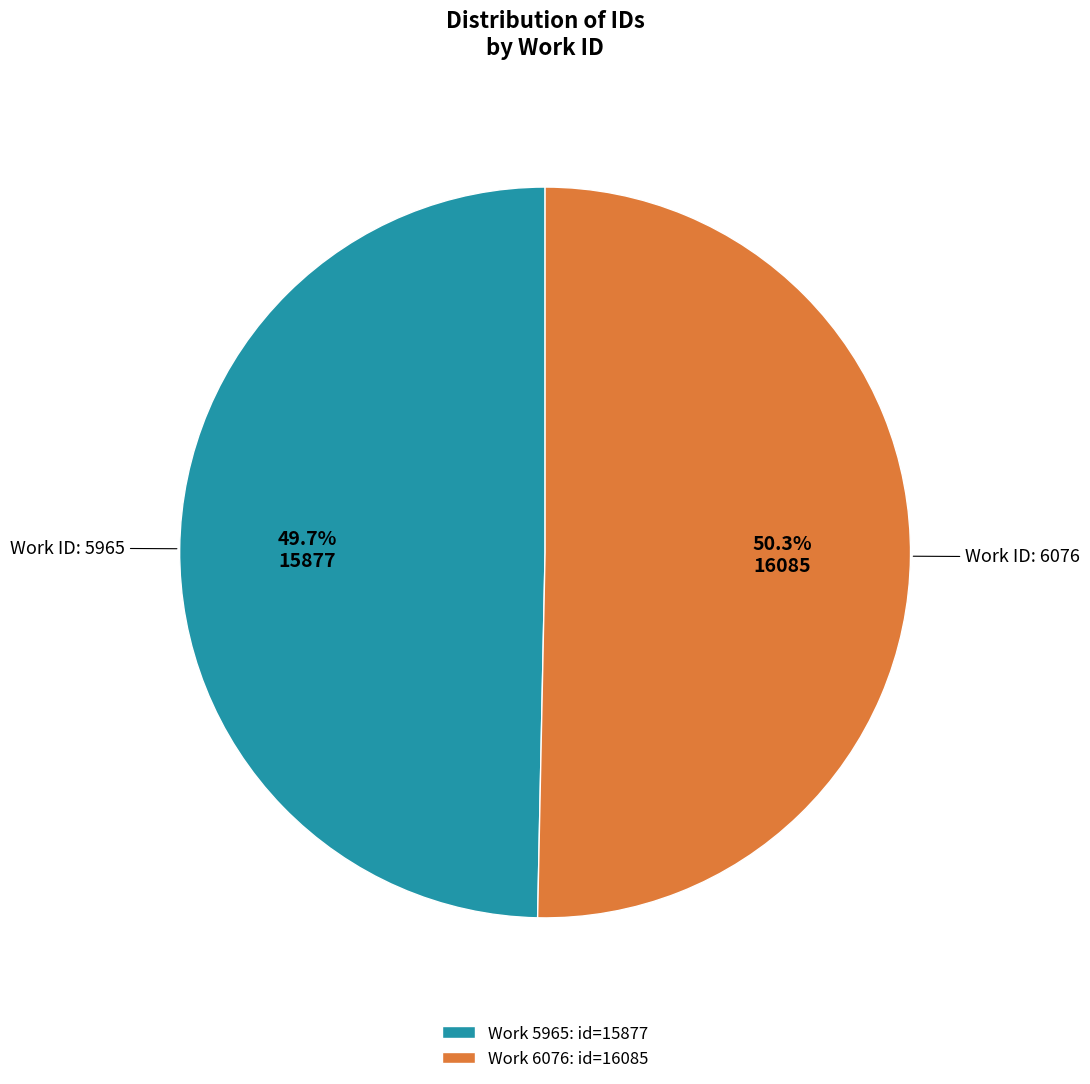

What is the smallest slice in the pie chart?

Work 5965: id=15877